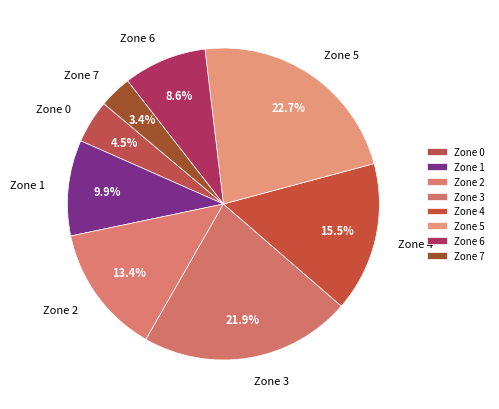

Is it true that Zone 3 is 22% of the pie?

True